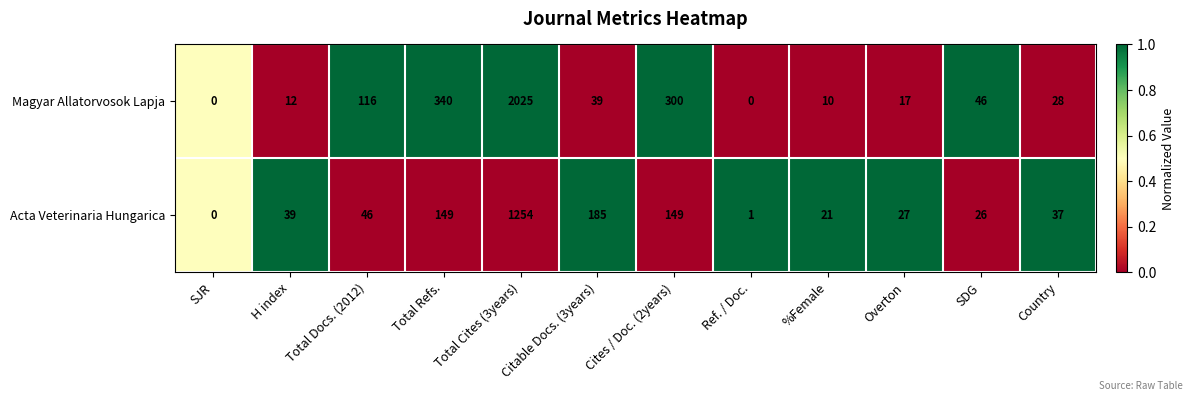

What is the sum of all Acta Veterinaria Hungarica values?

1934